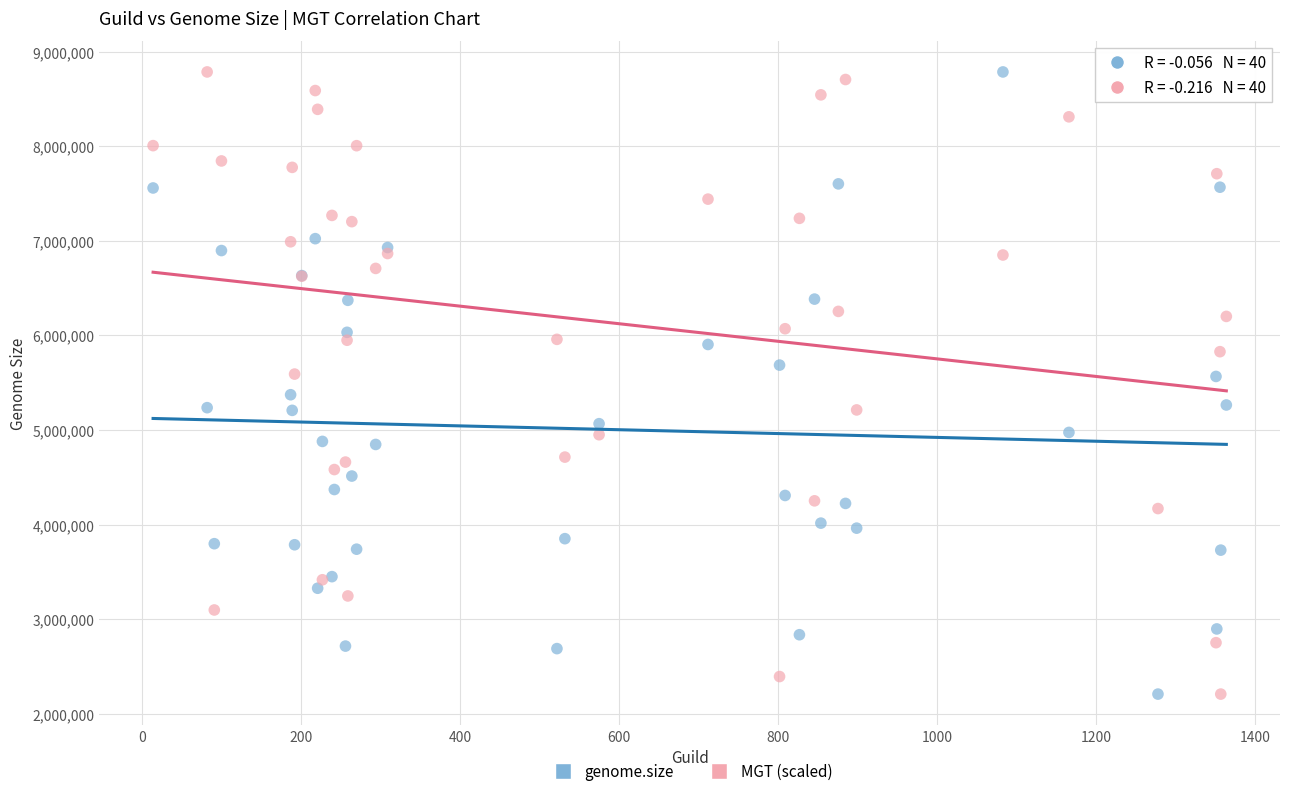

What is the X range (max minus min) for the scatter plot?

1350.0